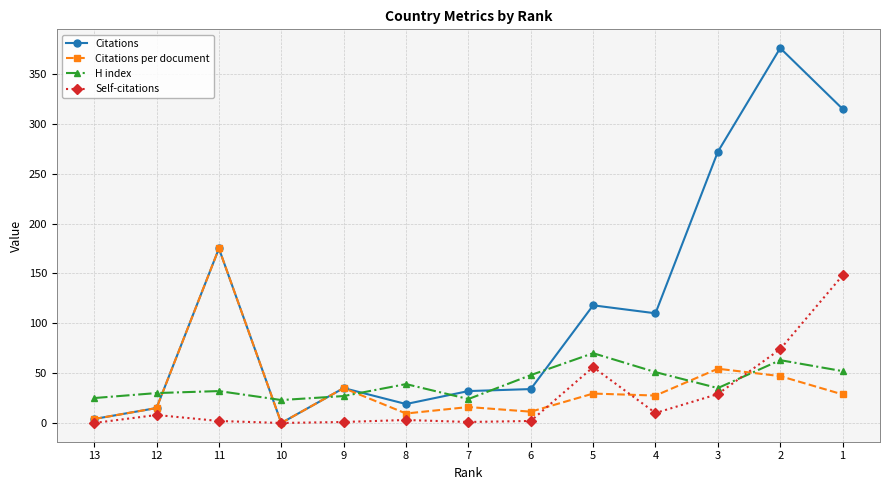

What is the difference between the maximum and minimum values in the Citations per document series?

175.0